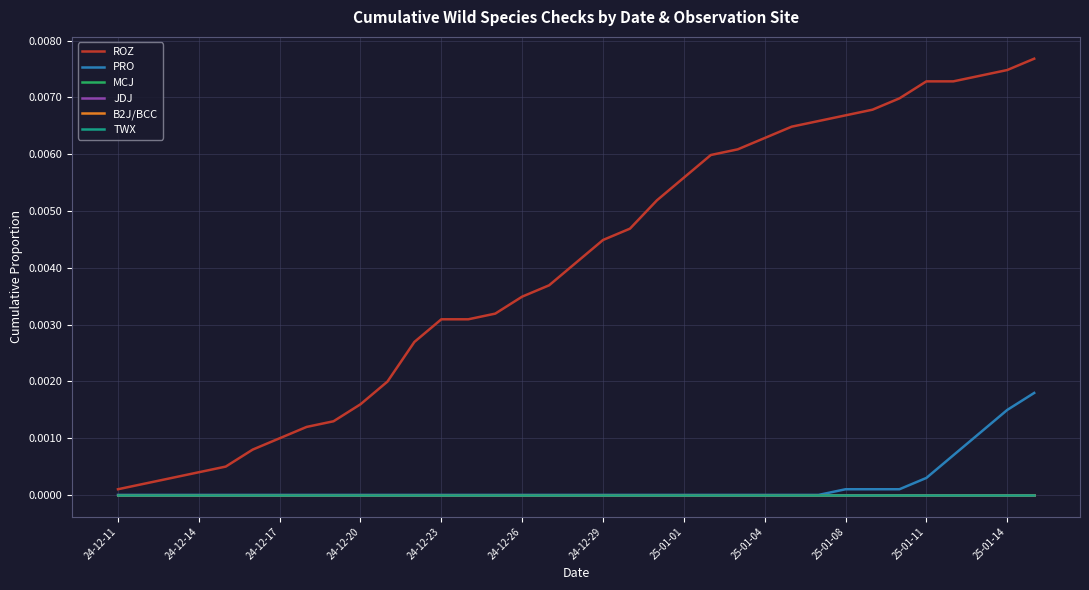

Does the chart have visible grid lines?

Yes